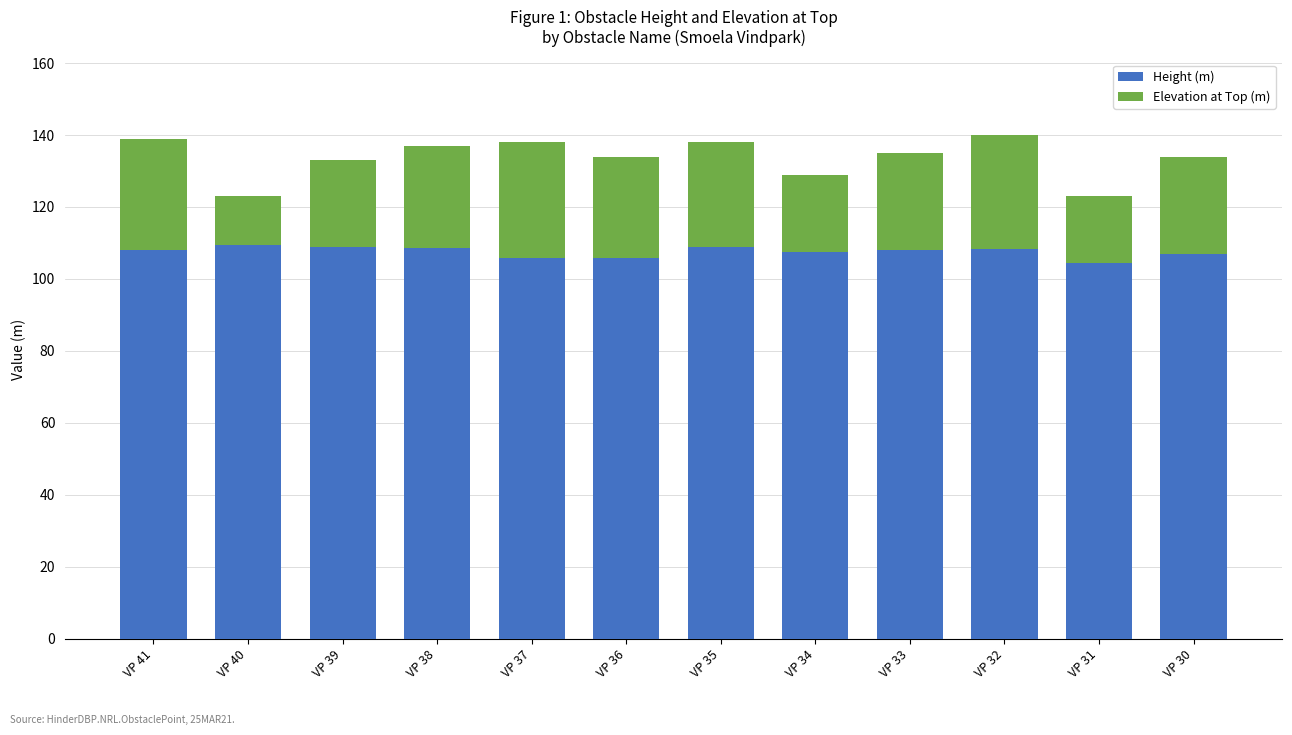

What is the total value across all series at VP 40?

123.0